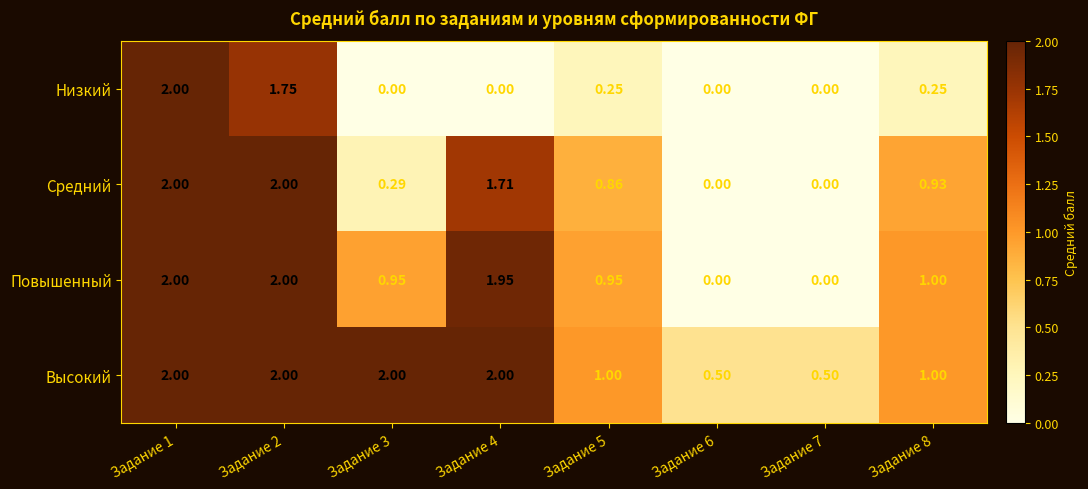

Which series has the largest total across all categories?

Высокий